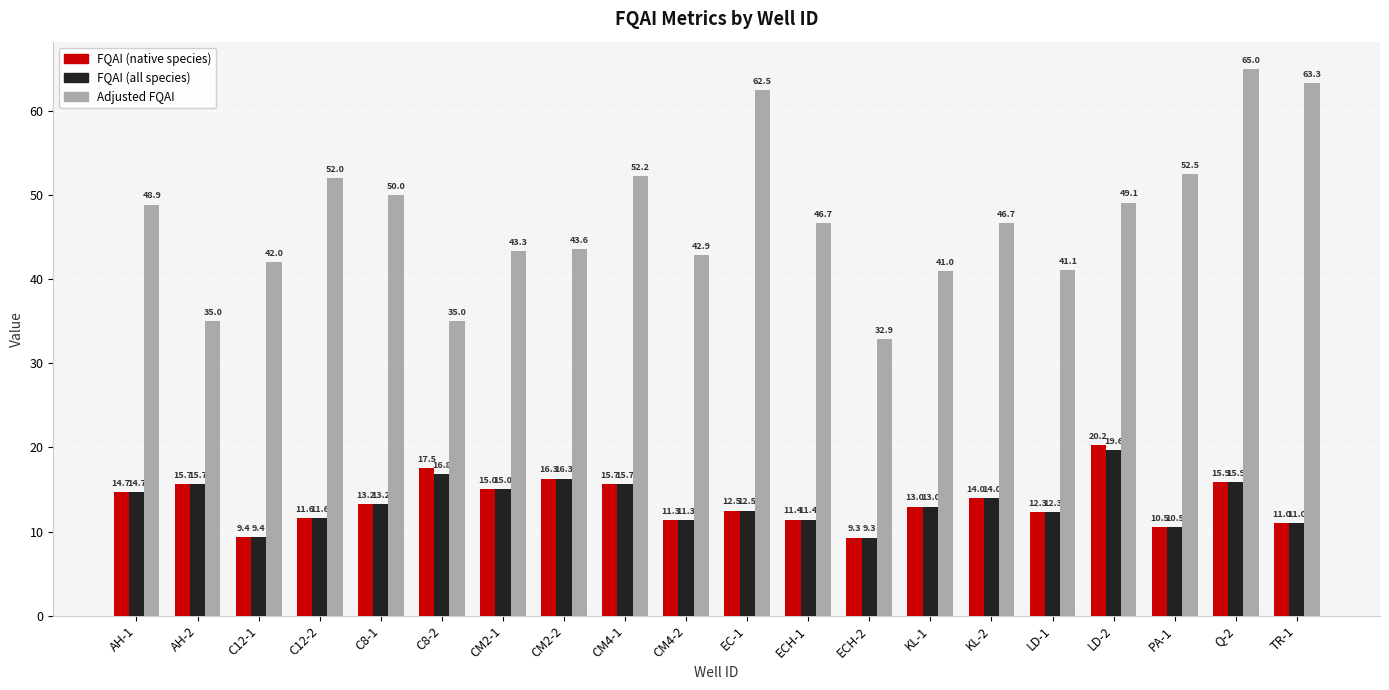

What is the value of the FQAI (all species) bar at the 13th from the left?

9.3